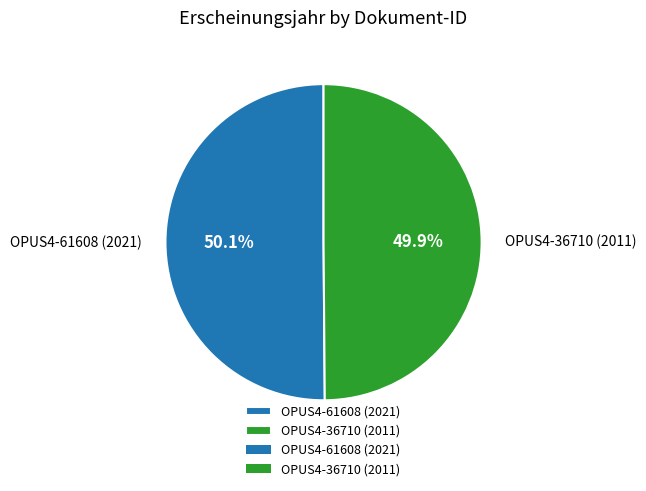

To the nearest percent, what is the combined percentage of OPUS4-61608 (2021) and OPUS4-36710 (2011)?

100%